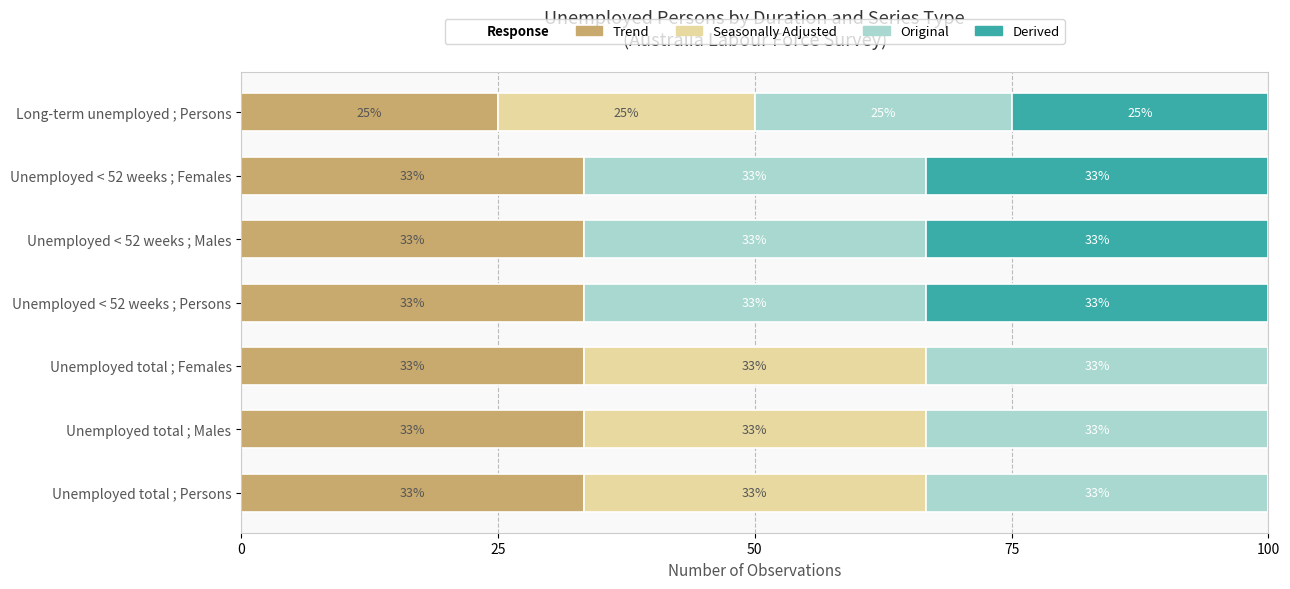

List the series in order of their peak value, highest first.

Trend, Seasonally Adjusted, Original, Derived